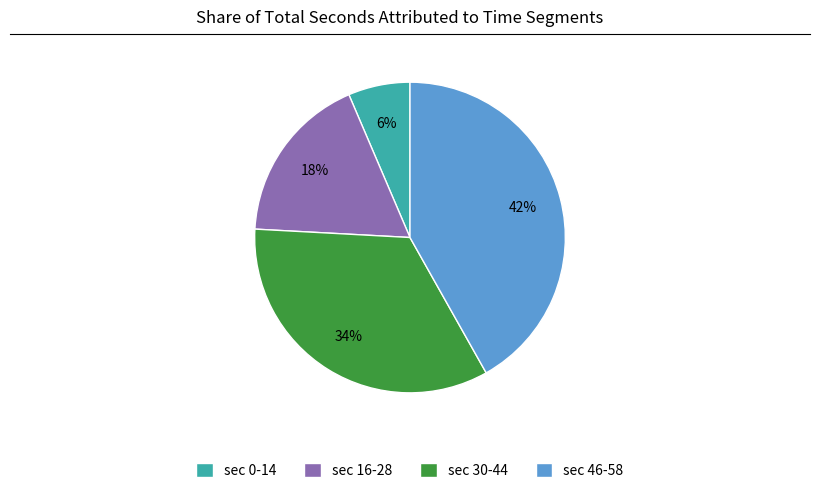

Which has a higher value, sec 0-14 or sec 46-58?

sec 46-58